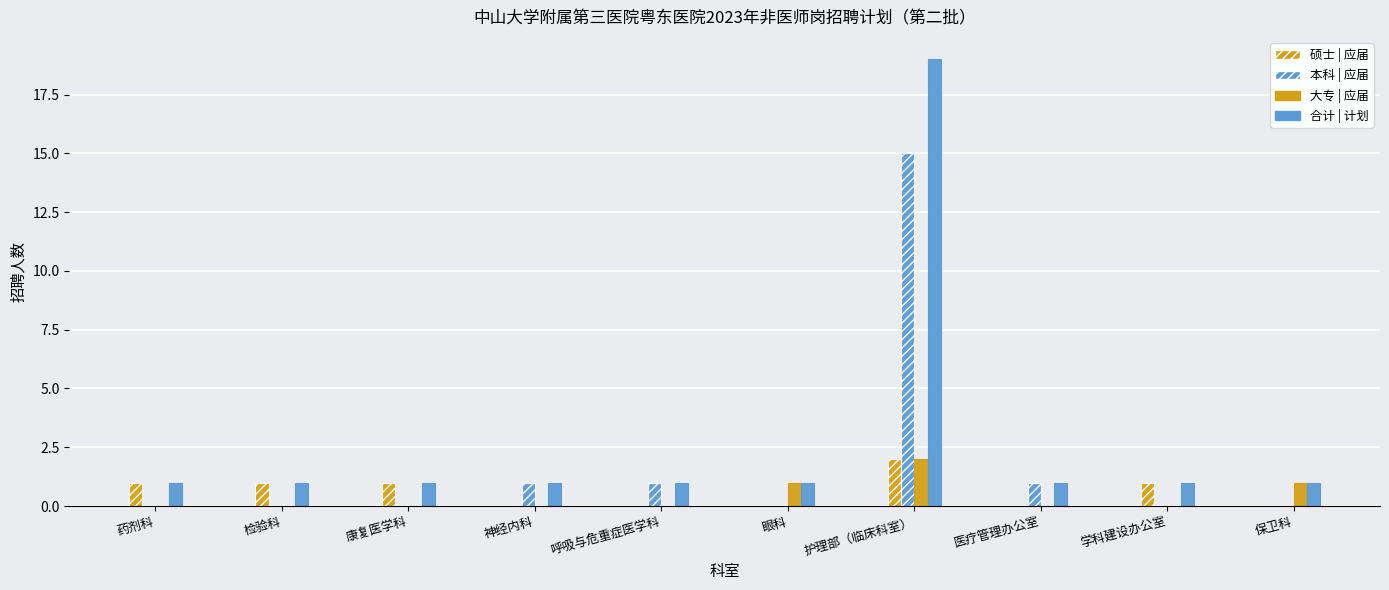

What is the average value of the 硕士 | 应届 series?

1